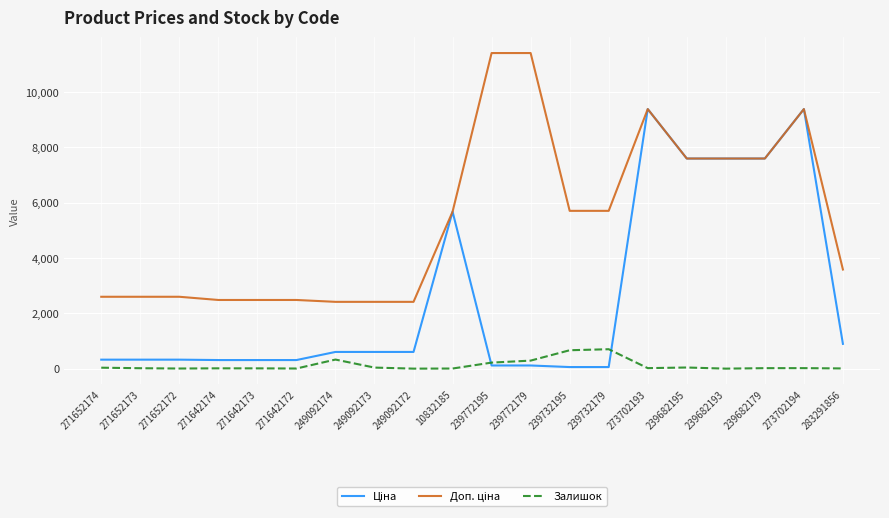

What is the greatest value displayed?

11410.0